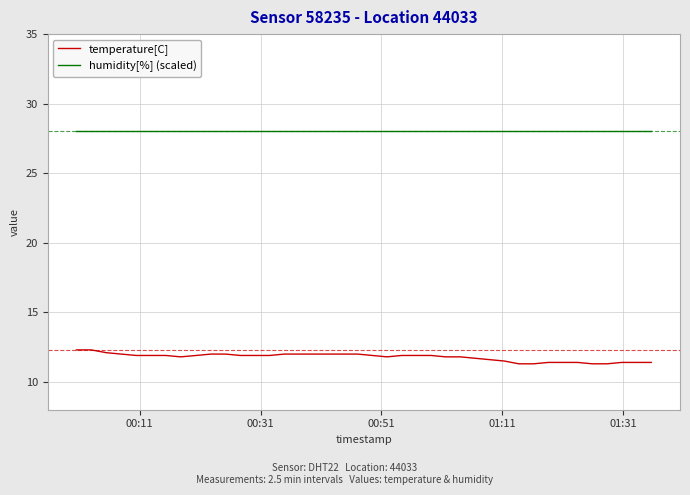

What is the difference between the maximum and minimum values in the temperature[C] series?

1.0